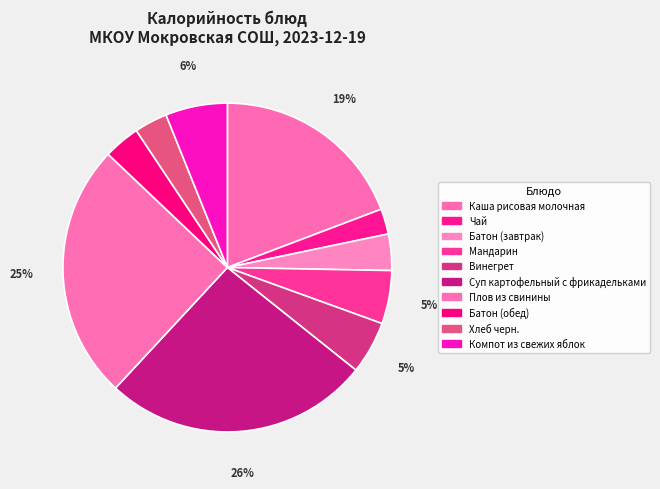

Rank the categories by value from highest to lowest.

Суп картофельный с фрикадельками, Плов из свинины, Каша рисовая молочная, Компот из свежих яблок, Мандарин, Винегрет, Батон (завтрак), Батон (обед), Хлеб черн., Чай